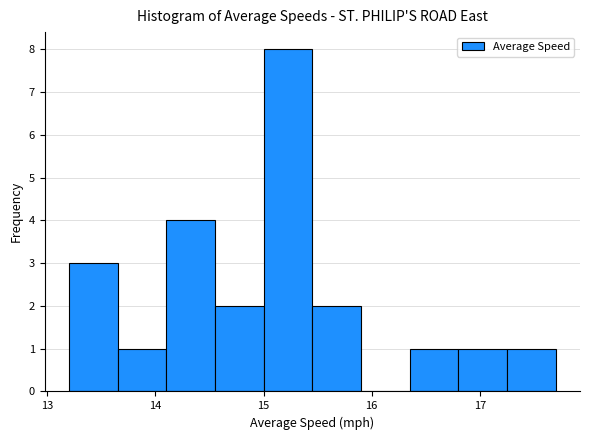

Which range on the x-axis has the tallest bar?

15.00 to 15.45